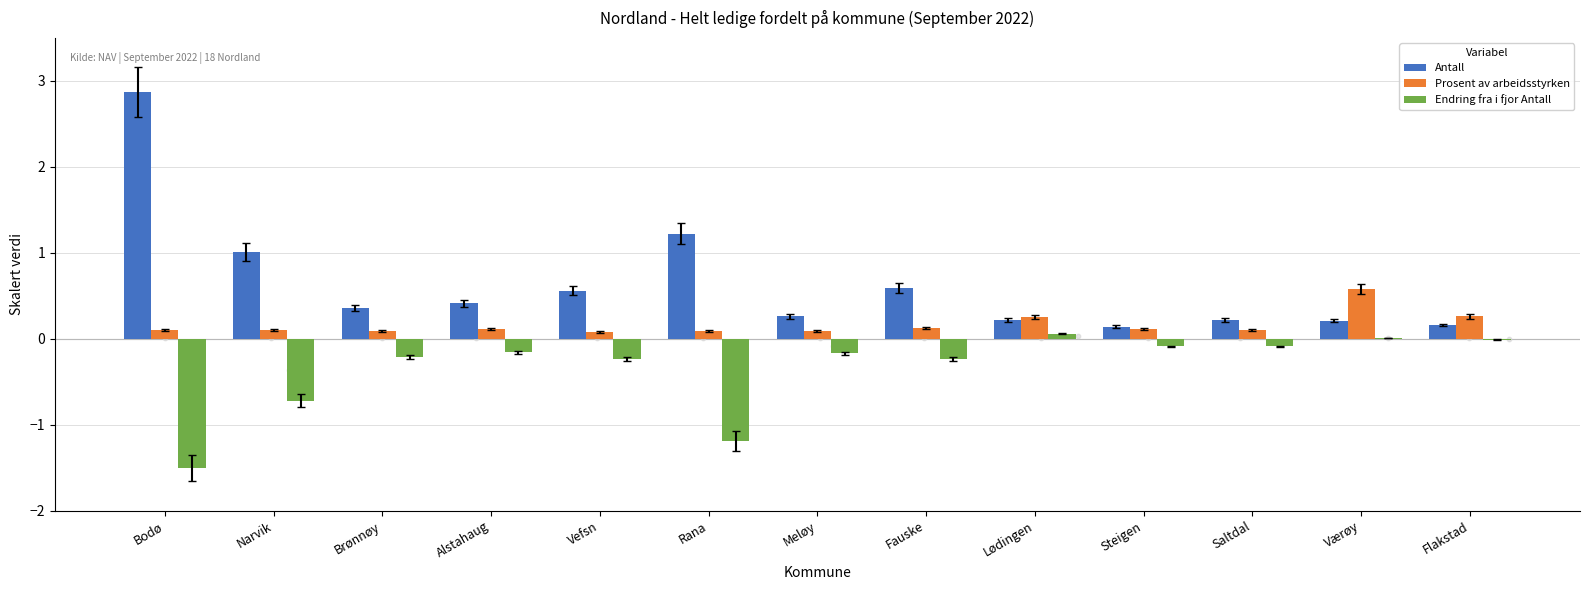

Is the value of Endring fra i fjor Antall at Lødingen greater than the value of Prosent av arbeidsstyrken at Saltdal?

No